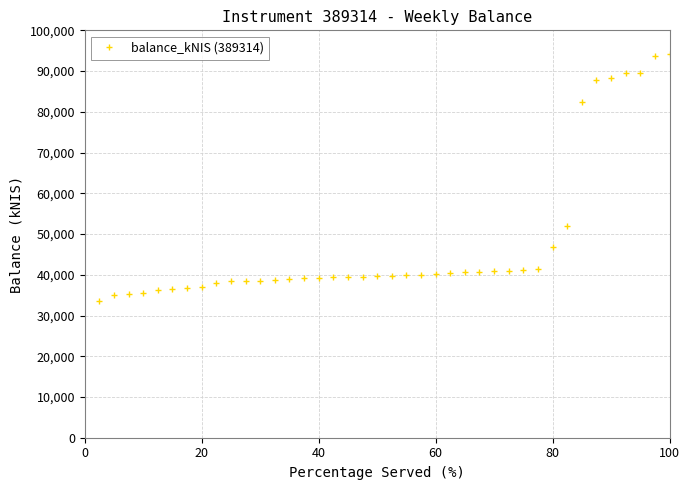

What is the minimum value shown in the chart?

33482.5